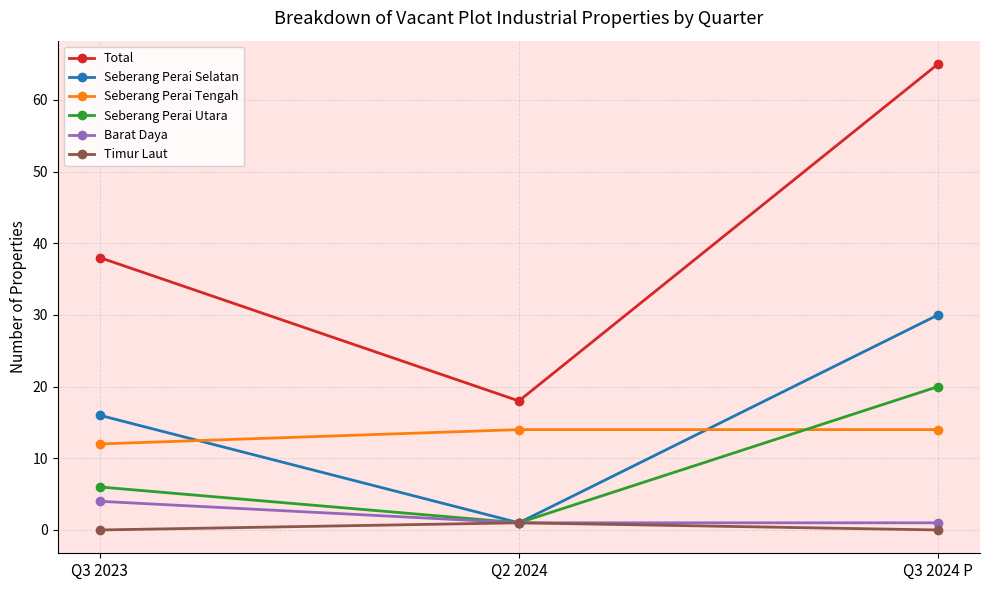

How many Seberang Perai Utara values are between 1 and 20?

3